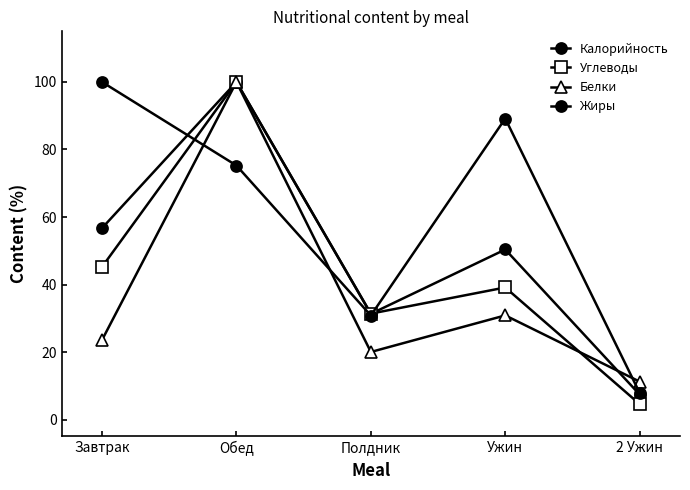

List the series in order of their overall mean, lowest first.

Белки, Углеводы, Калорийность, Жиры